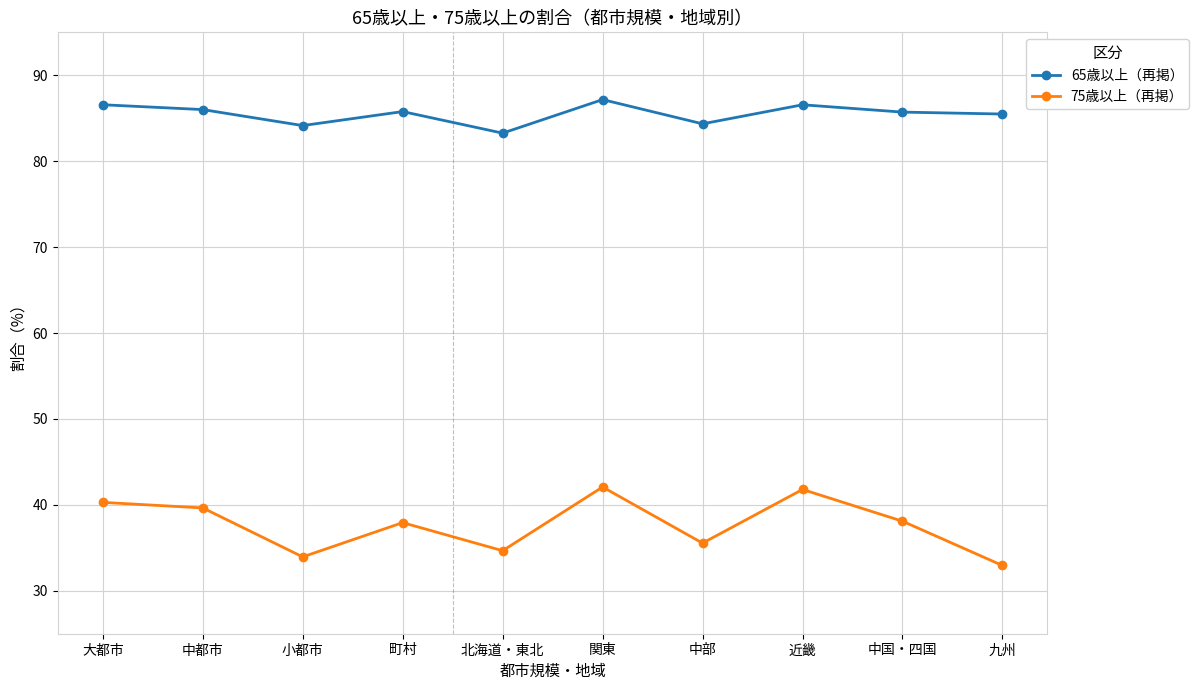

True or false: 65歳以上（再掲） and 75歳以上（再掲） cross at least once.

False